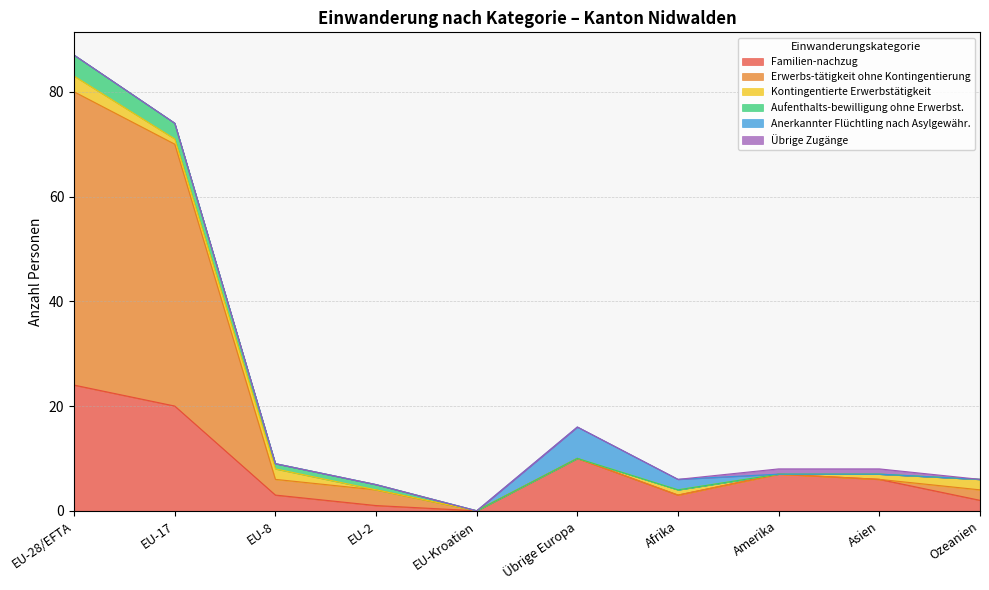

What is the difference between the maximum and second lowest values in the Übrige Zugänge series?

1